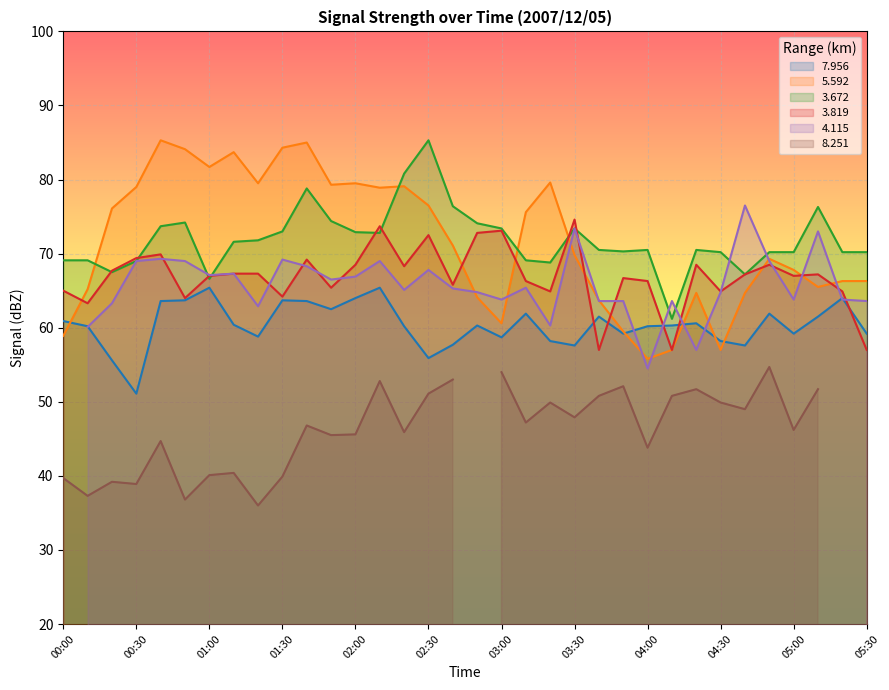

After their last crossing, which series has the higher values: 5.592 or 3.672?

3.672